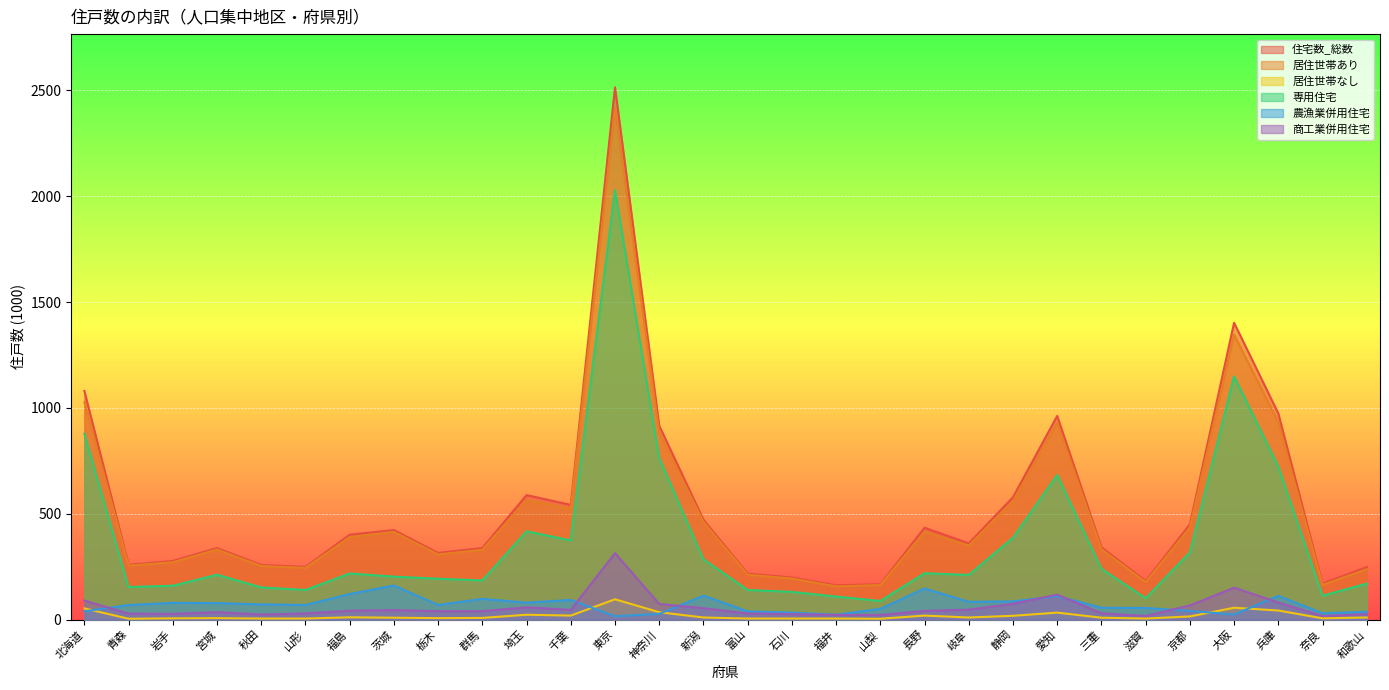

What are all the series names shown in the legend?

住宅数_総数, 居住世帯あり, 居住世帯なし, 専用住宅, 農漁業併用住宅, 商工業併用住宅